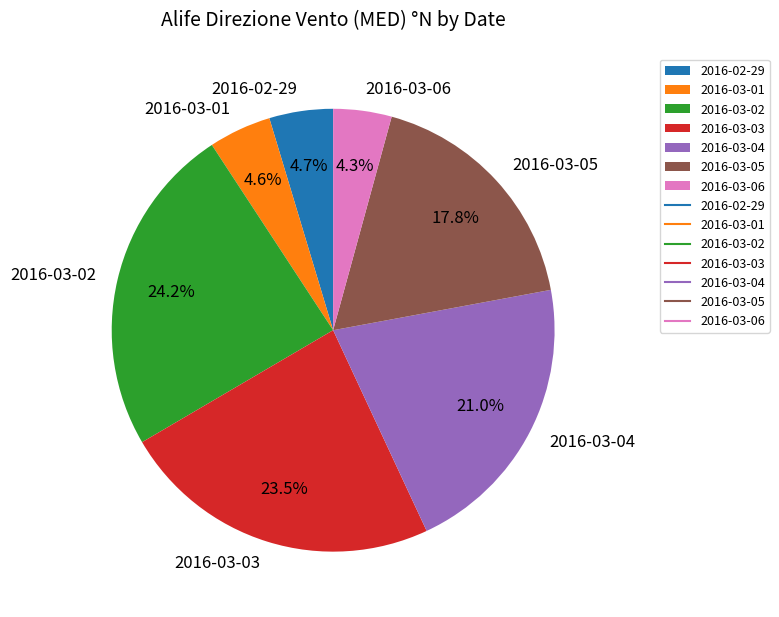

How many segments does this pie chart have?

7